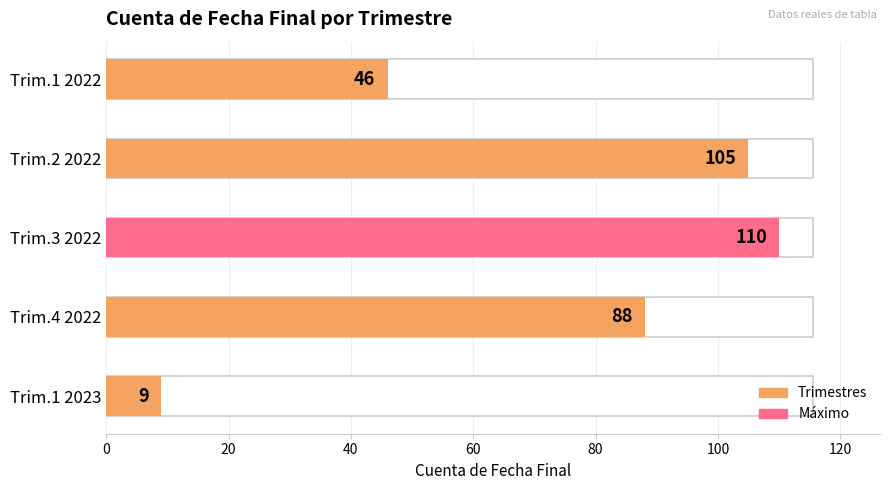

What is the difference between the maximum and minimum values?

101